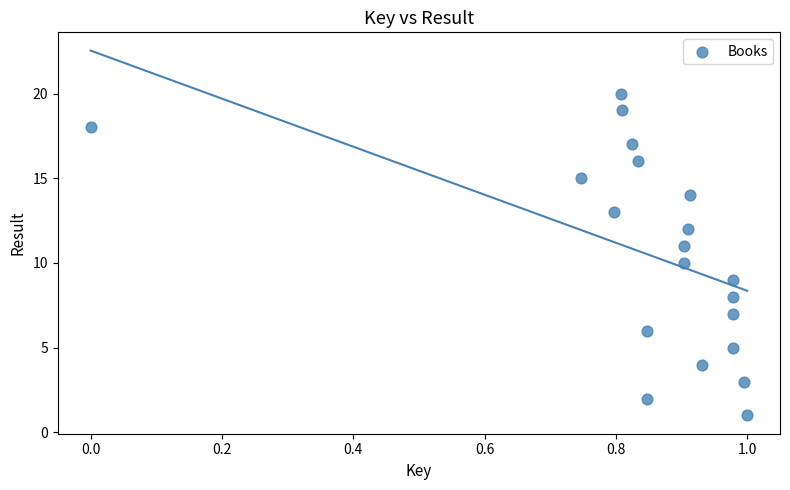

What is the range of Y values (max minus min)?

19